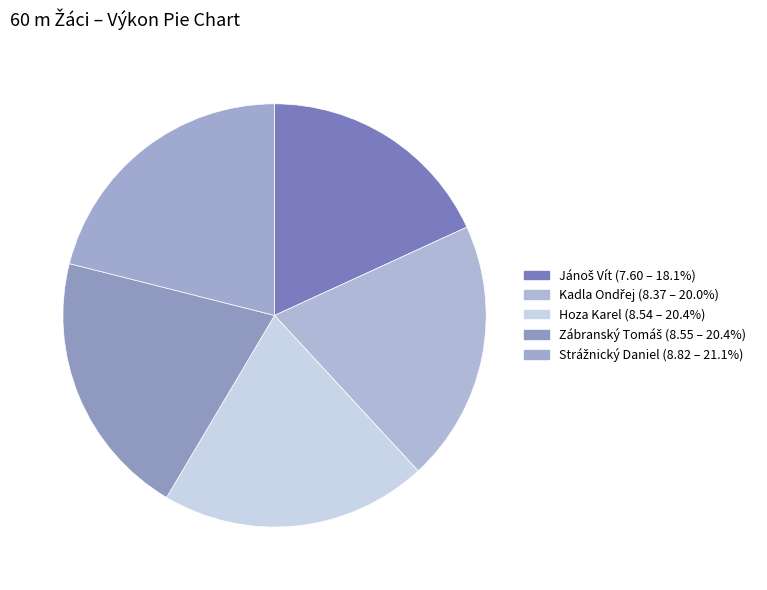

Does Jánoš Vít account for over 50% of the chart?

No